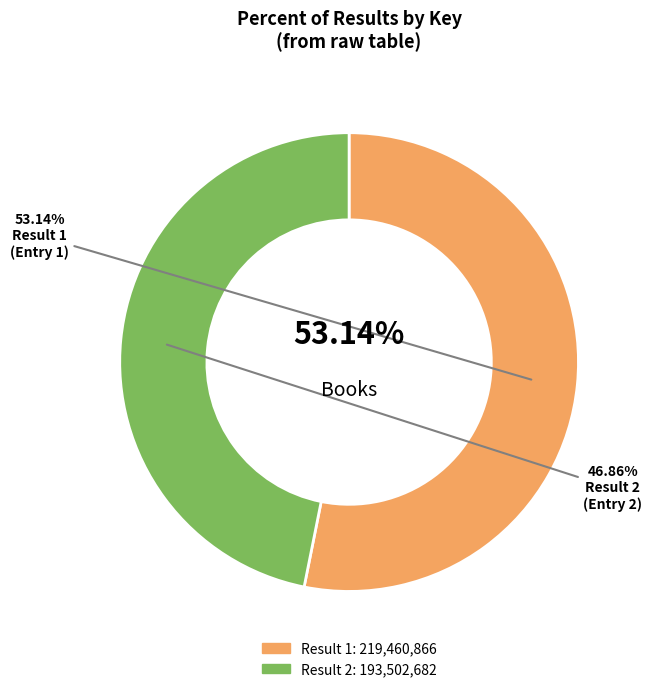

How many segments does this pie chart have?

2